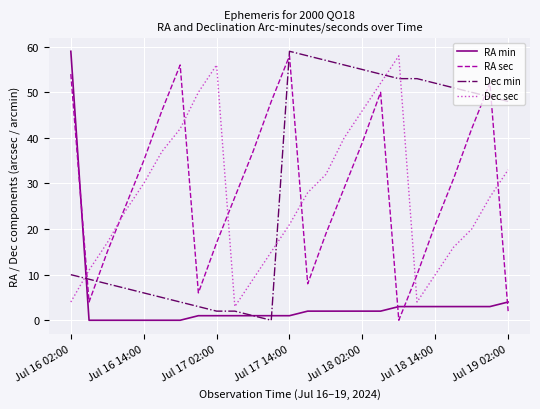

Reading left to right, list all the values displayed in this chart.

RA min: 59	0	0	0	0	0	0	1	1	1	1	1	1	2	2	2	2	2	3	3	3	3	3	3	4
RA sec: 54	4	15	25	35	46	56	6	17	27	37	48	58	8	19	29	39	50	0	10	21	31	42	52	2
Dec min: 10	9	8	7	6	5	4	3	2	2	1	0	59	58	57	56	55	54	53	53	52	51	50	49	48
Dec sec: 4	11	17	24	30	37	42	50	56	3	9	15	21	28	32	40	46	52	58	4	10	16	20	27	33